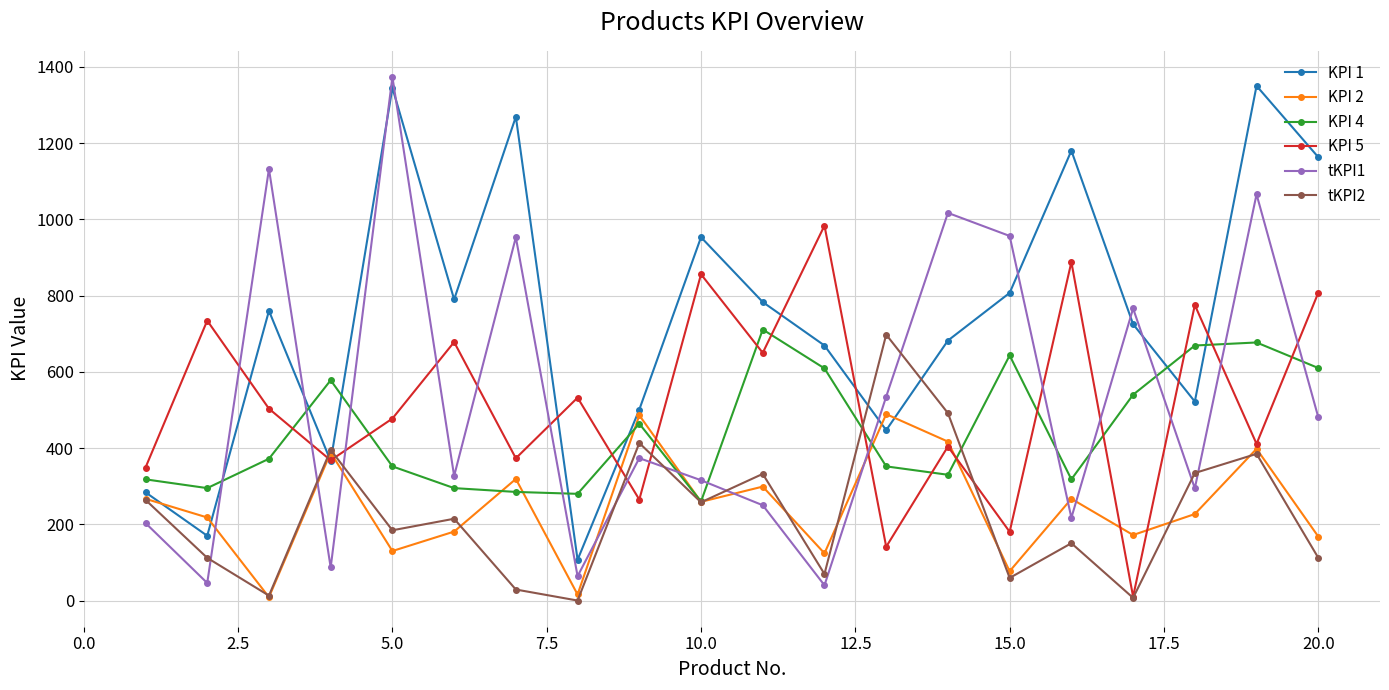

Which series has the widest spread of values?

tKPI1